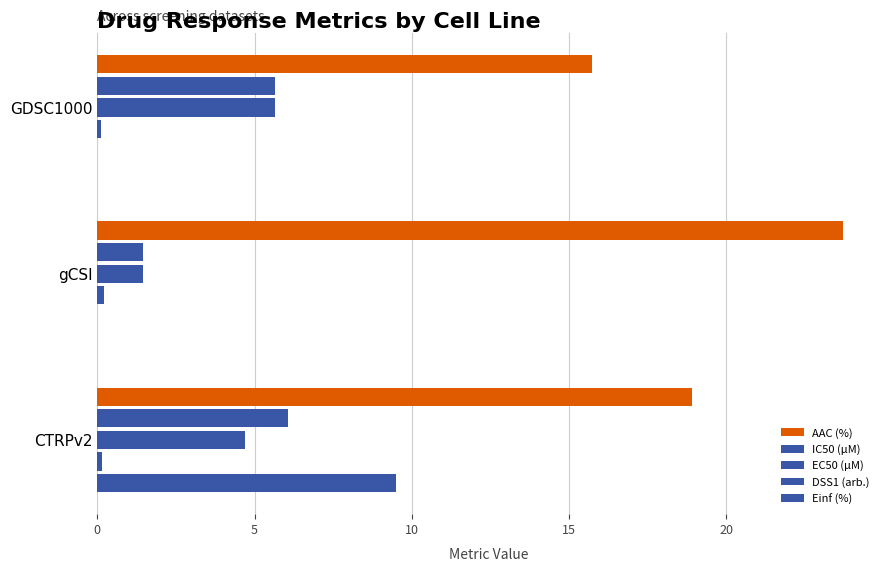

How many categories are shown in the chart?

3